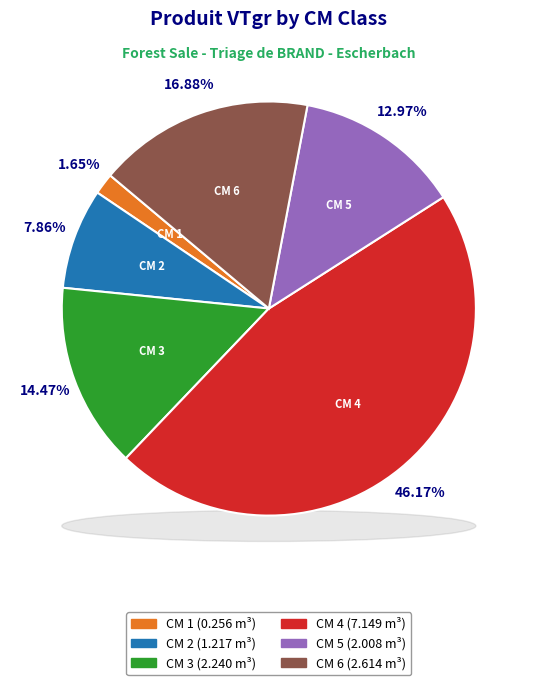

What is the change in value from 1 to 2?

+1.0